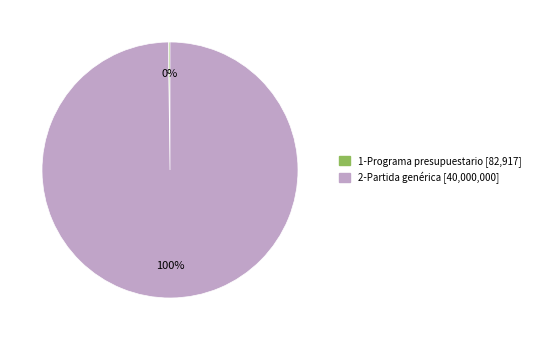

To the nearest percent, what is the difference between the largest and smallest slice percentages?

100%